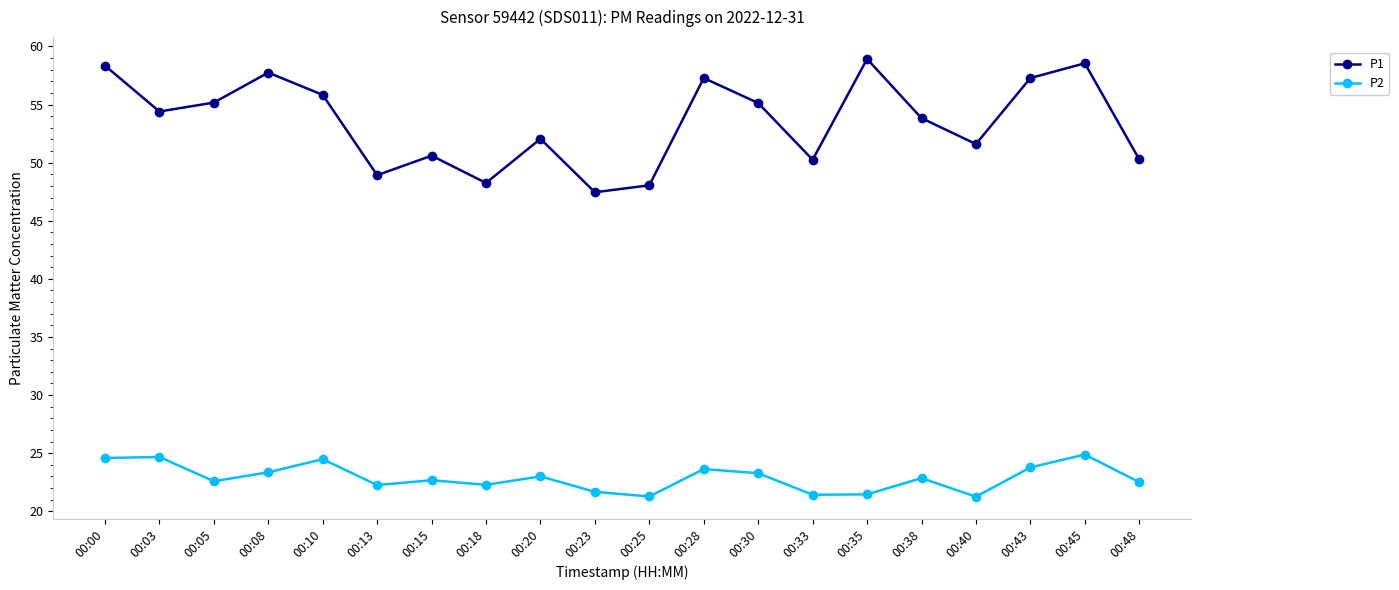

True or false: P1 has more than 0 interior local peaks.

True